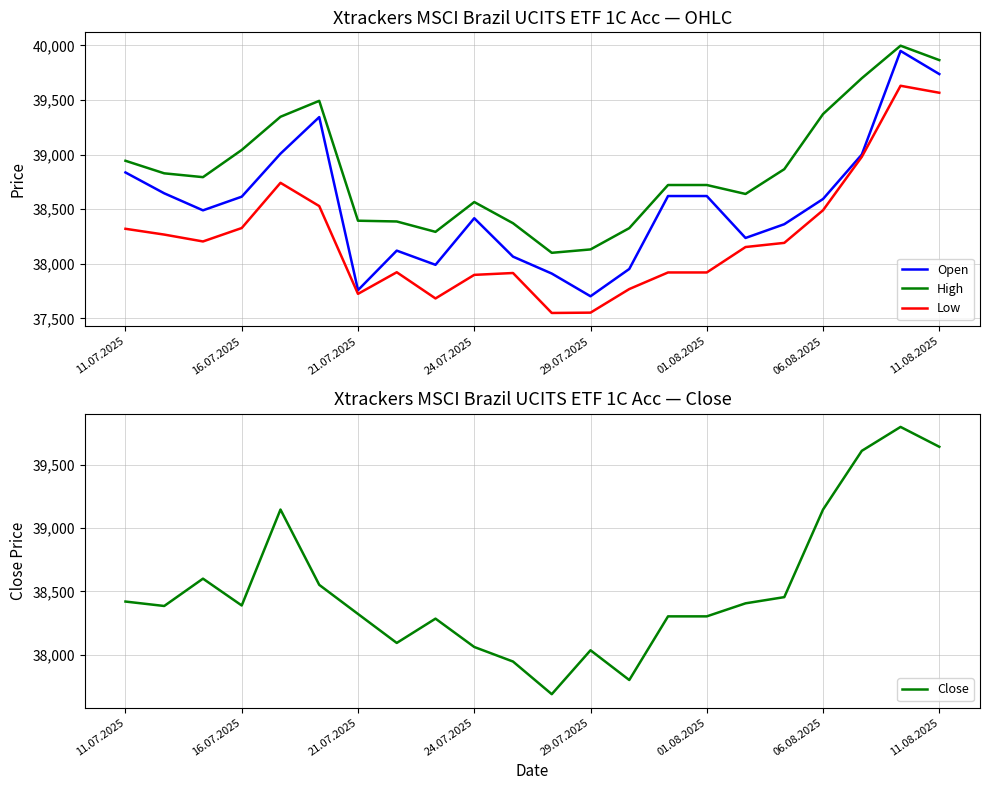

At which category is the sum across all series the highest?

20